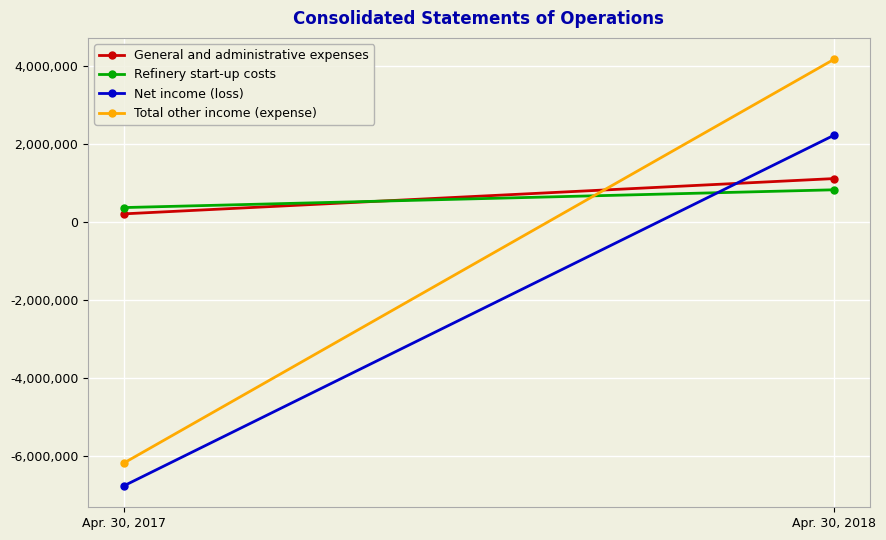

Reading left to right, transcribe all the data shown in this chart.

General and administrative expenses: 211160	1116398
Refinery start-up costs: 372560	828609
Net income (loss): -6765291	2229620
Total other income (expense): -6181185	4176478